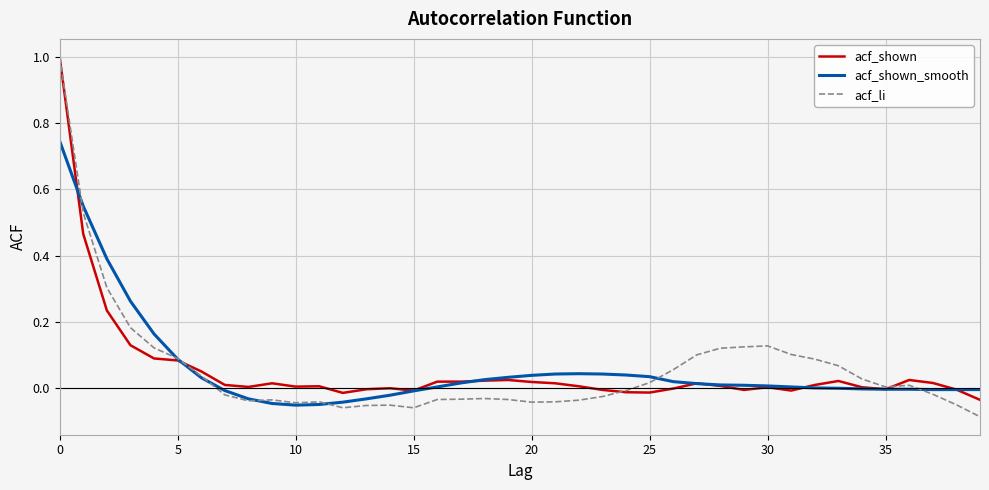

What is the greatest value displayed?

1.0